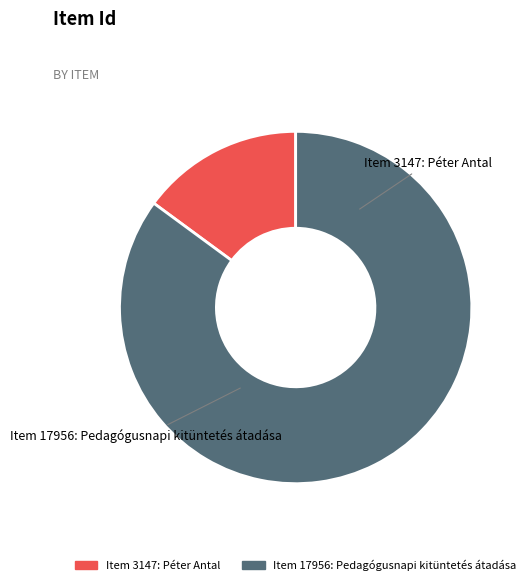

What percentage is NOT represented by Item 3147: Péter Antal?

85.1%